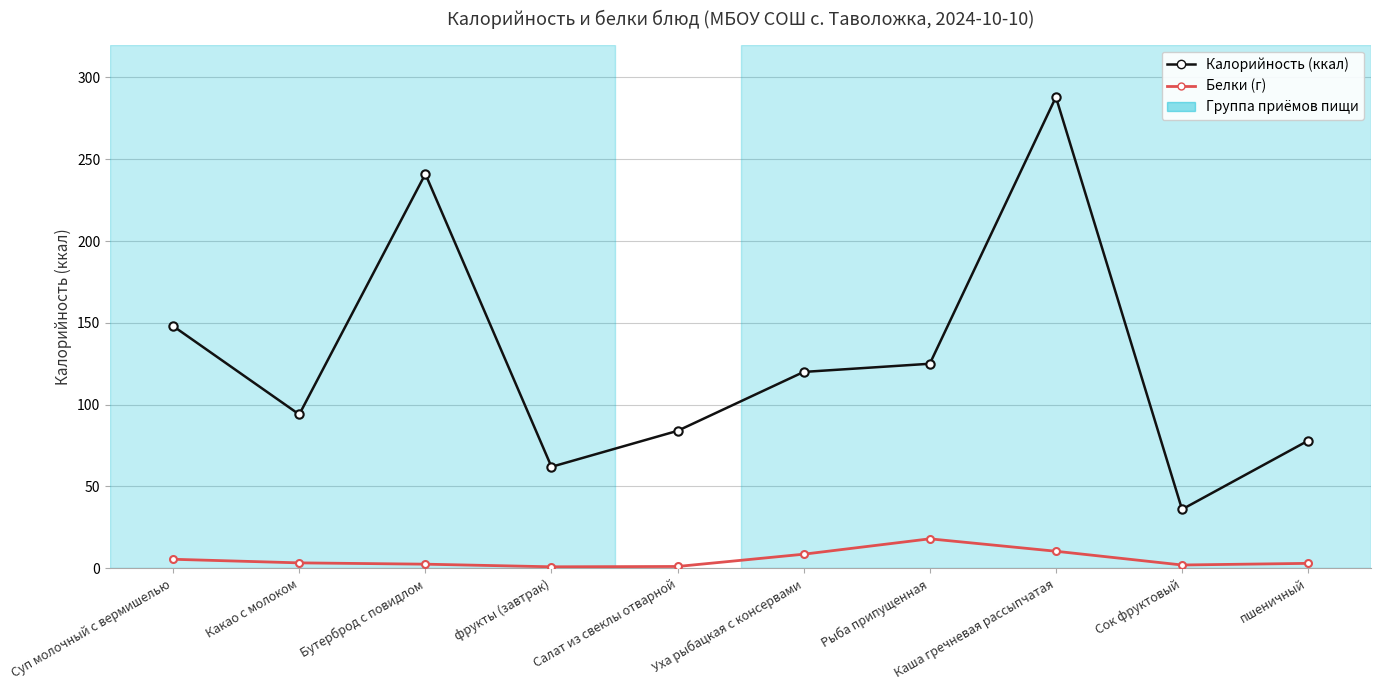

Is the value of Белки (г) at Рыба припущенная greater than the value of Калорийность (ккал) at Рыба припущенная?

No